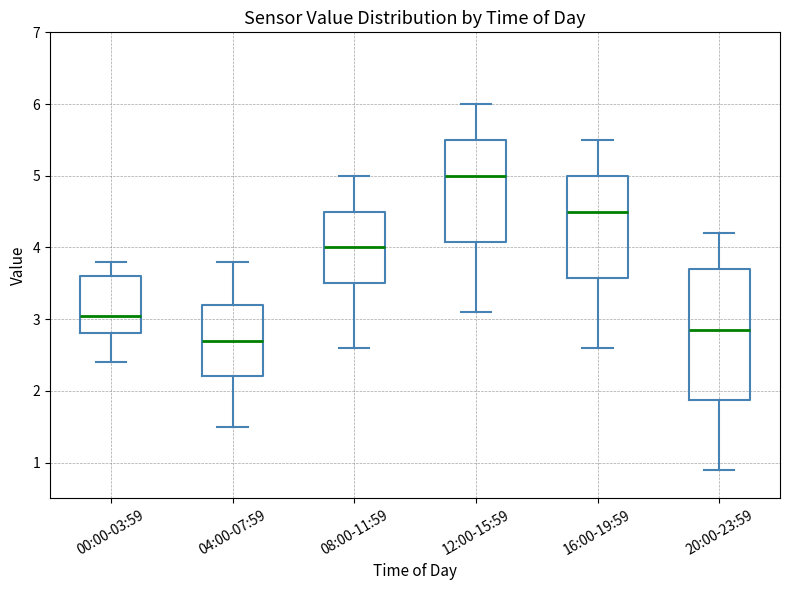

Which box's median line is the highest?

12:00-15:59